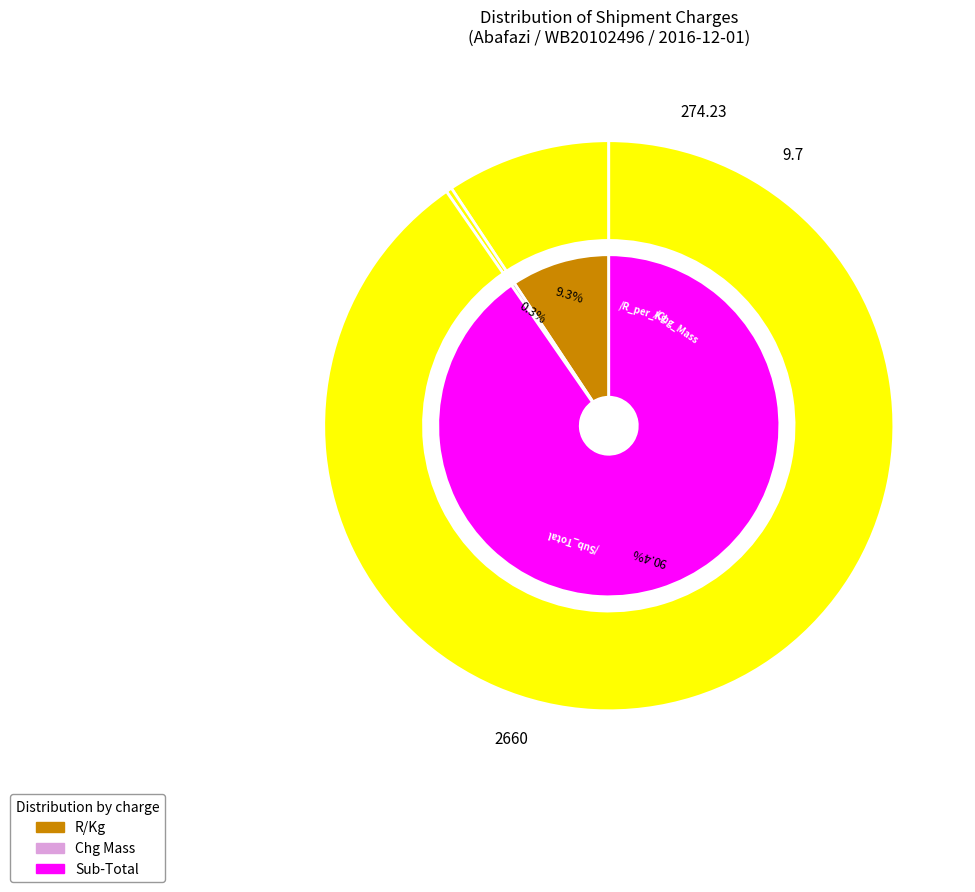

True or false: Basic Chrge accounts for 5% of the total.

False